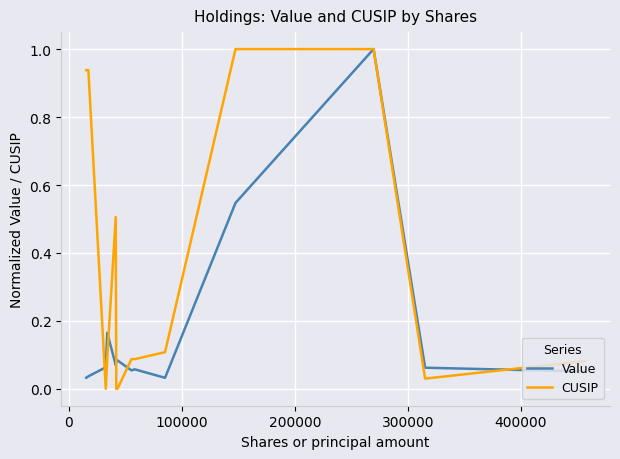

Which series has the largest total across all categories?

CUSIP